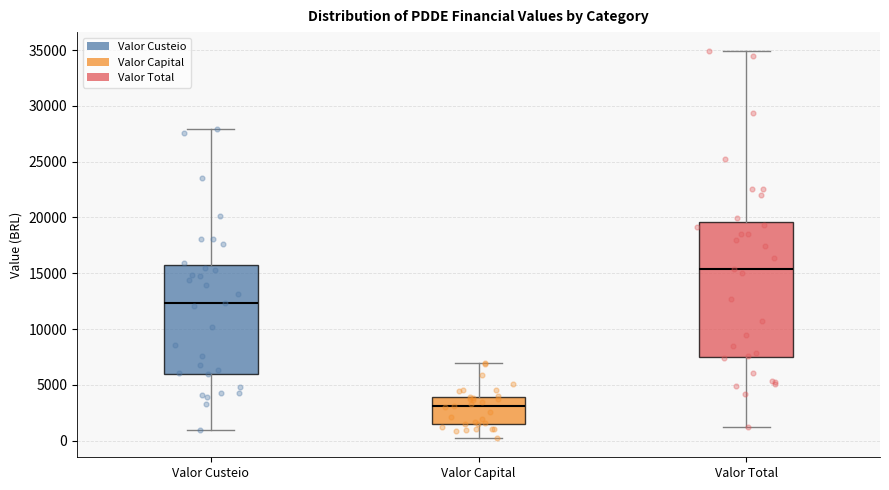

Reading left to right, transcribe this box plot: for each box, give where its median line is, the range the box spans, and where its two whiskers end, as read against the y-axis. The values are not printed on the chart, so give them approximately, as read against the axis.

Valor Custeio: median 12500, box 6000 to 15500, whiskers 1000 to 28000
Valor Capital: median 3000, box 1500 to 4000, whiskers 0 to 7000
Valor Total: median 15500, box 7500 to 19500, whiskers 1000 to 35000